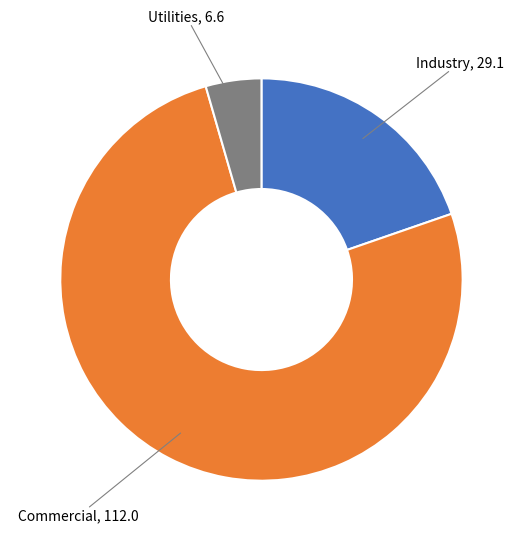

Does any single category account for the majority?

Yes